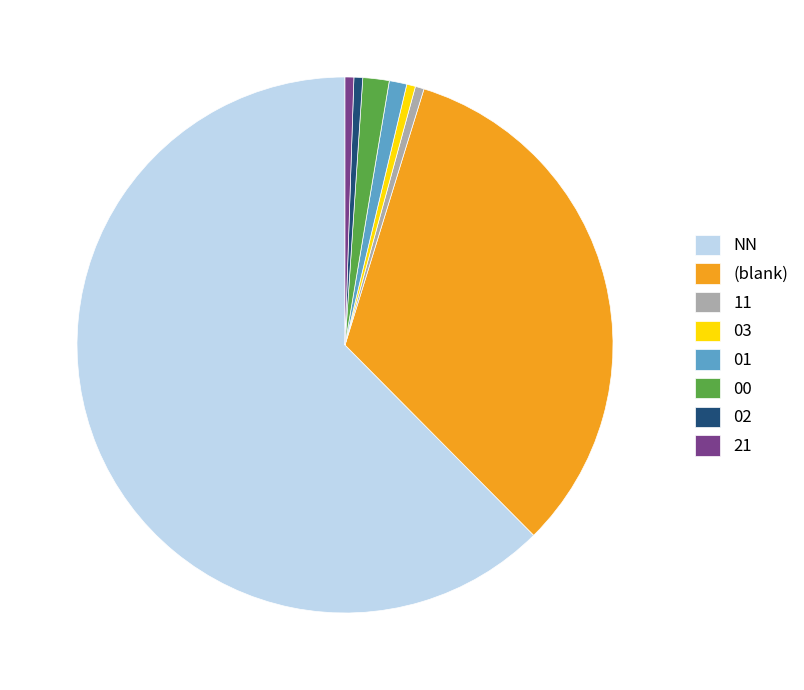

Is there any slice that represents more than half of the pie?

Yes